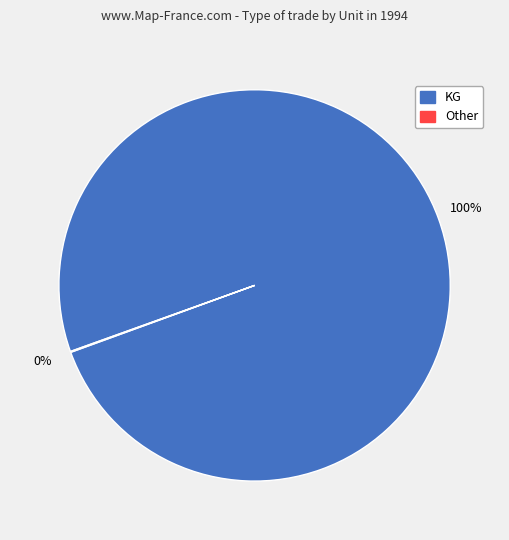

To the nearest percent, what is the average slice percentage?

50%